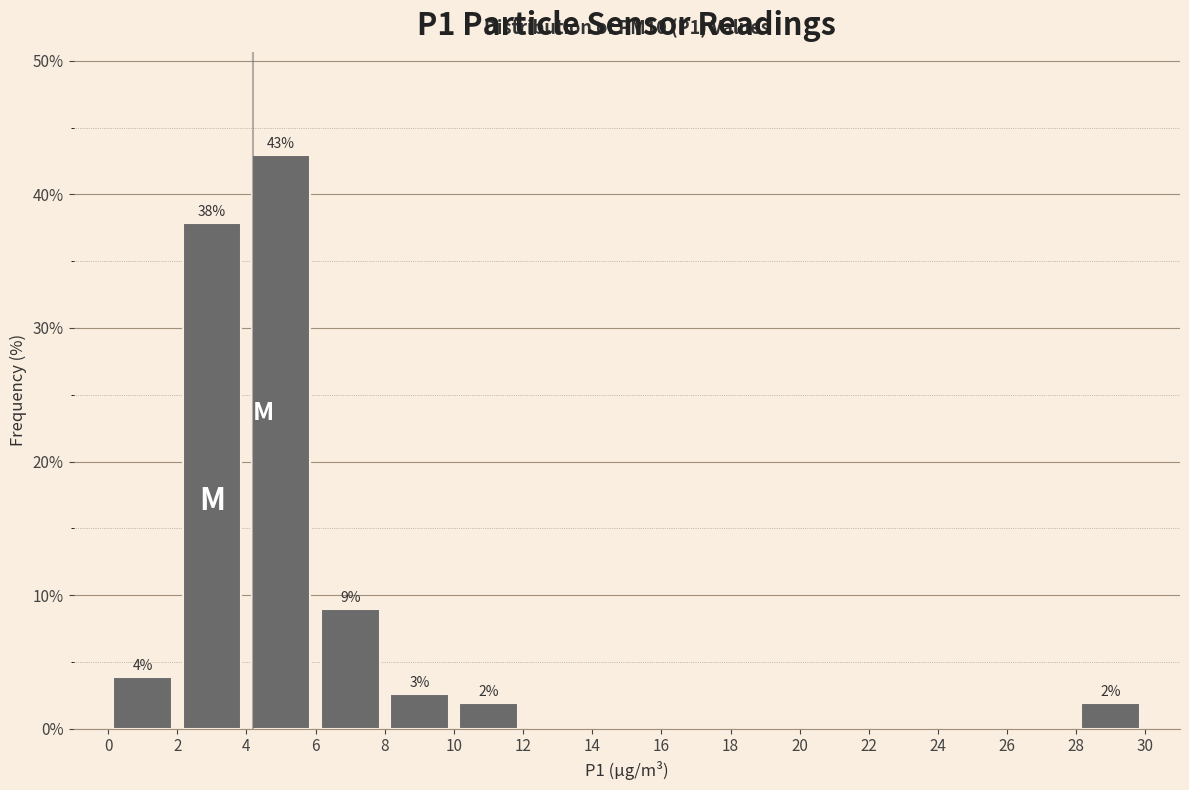

Which range on the x-axis has the tallest bar?

4 to 6